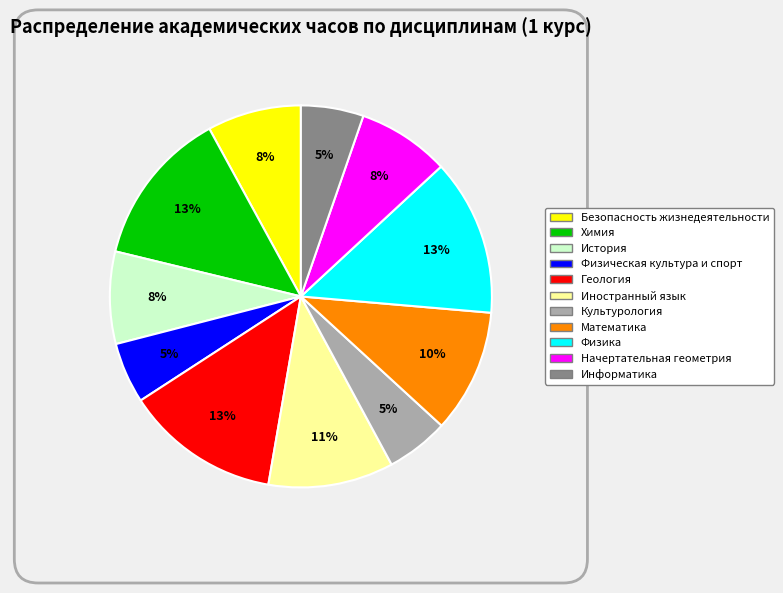

The Физическая культура и спорт slice represents 12% of the pie. True or false?

False